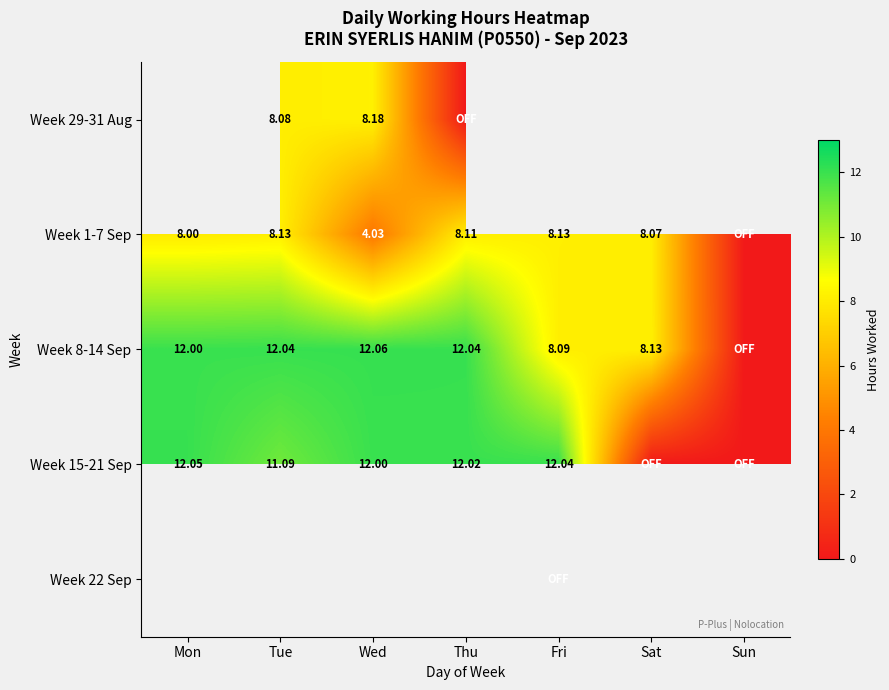

Is the value of Week 8-14 Sep at Wed greater than the value of Week 15-21 Sep at Tue?

Yes